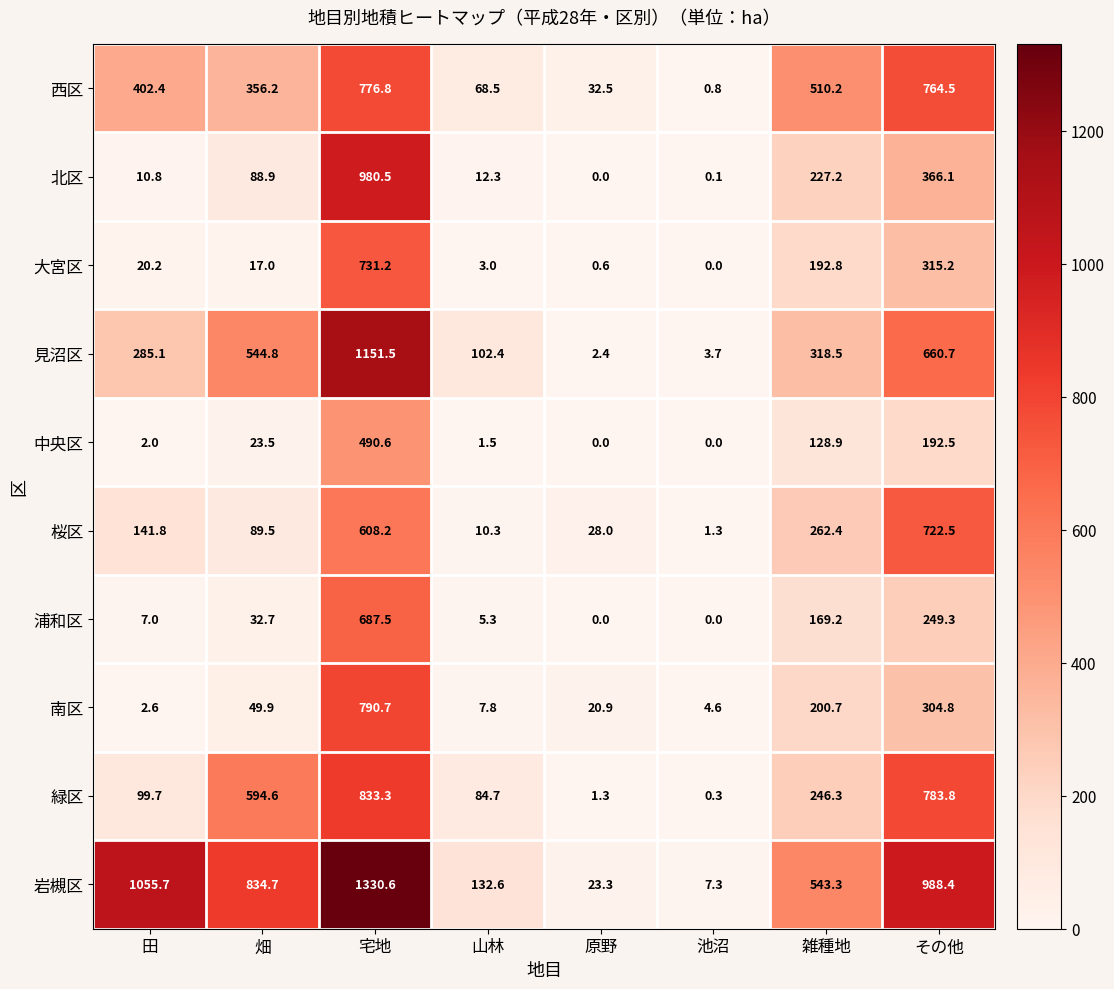

Where is 西区 nearest to the value 388?

田